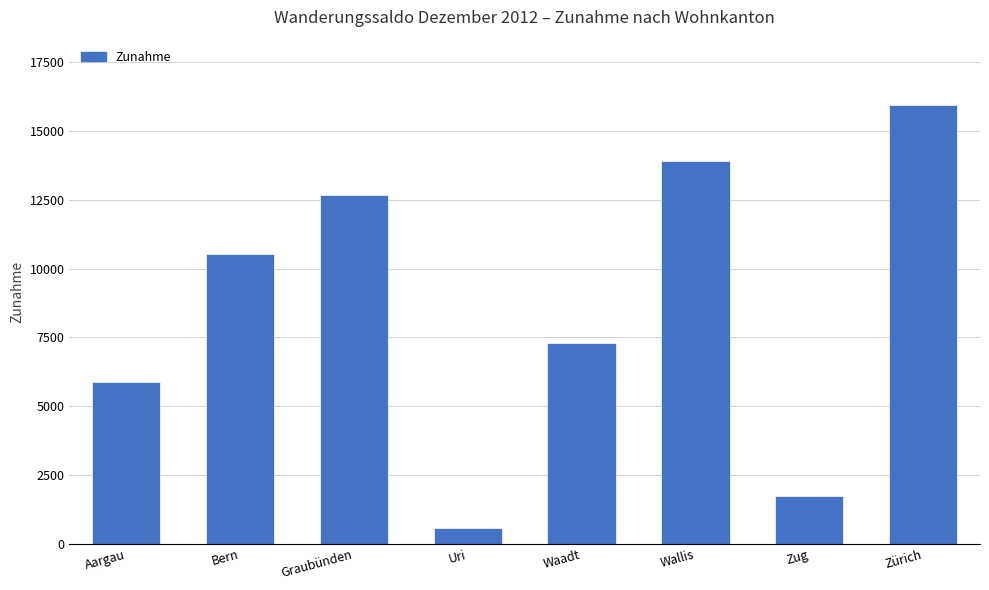

What is the difference between the values at Zürich and Bern?

5405